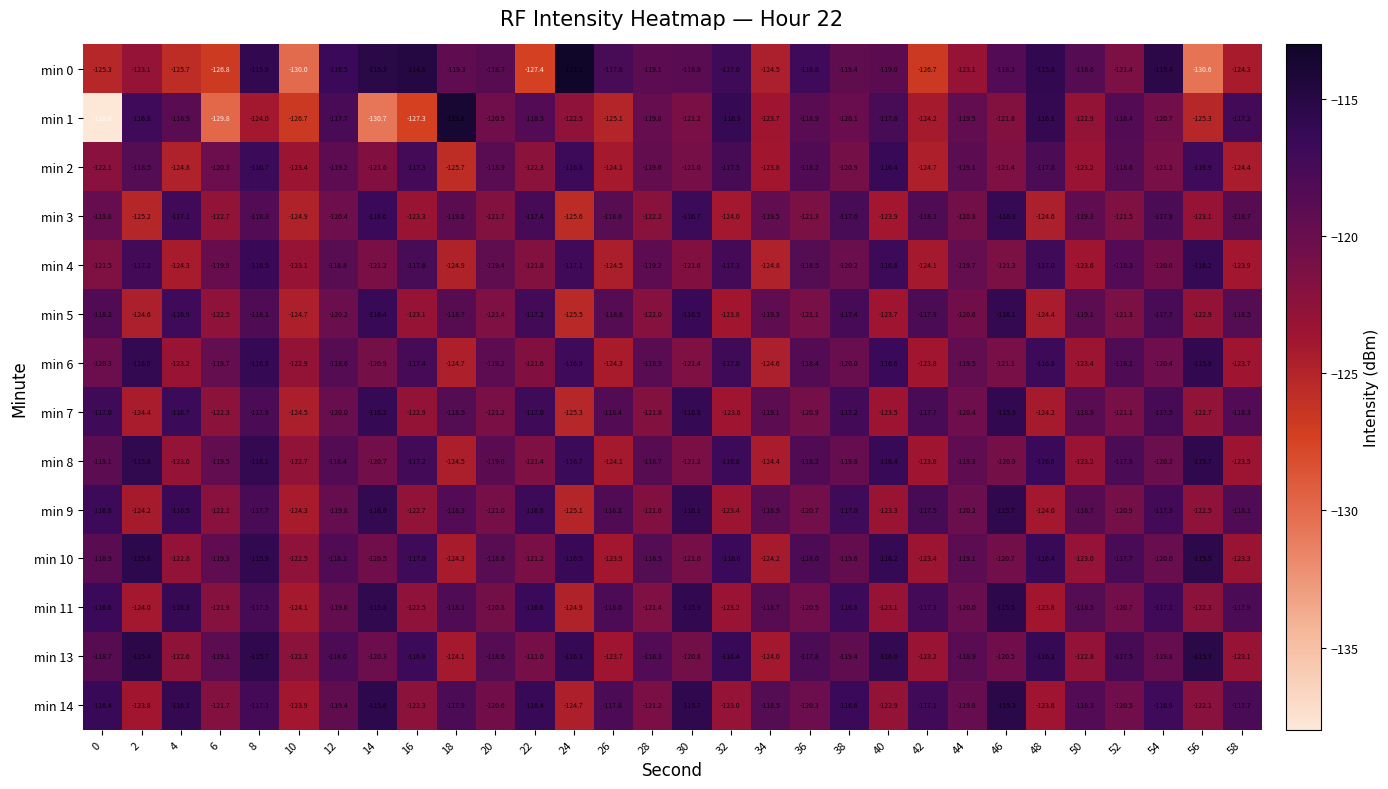

The value of min 7 at 22 is -190.1. True or false?

False